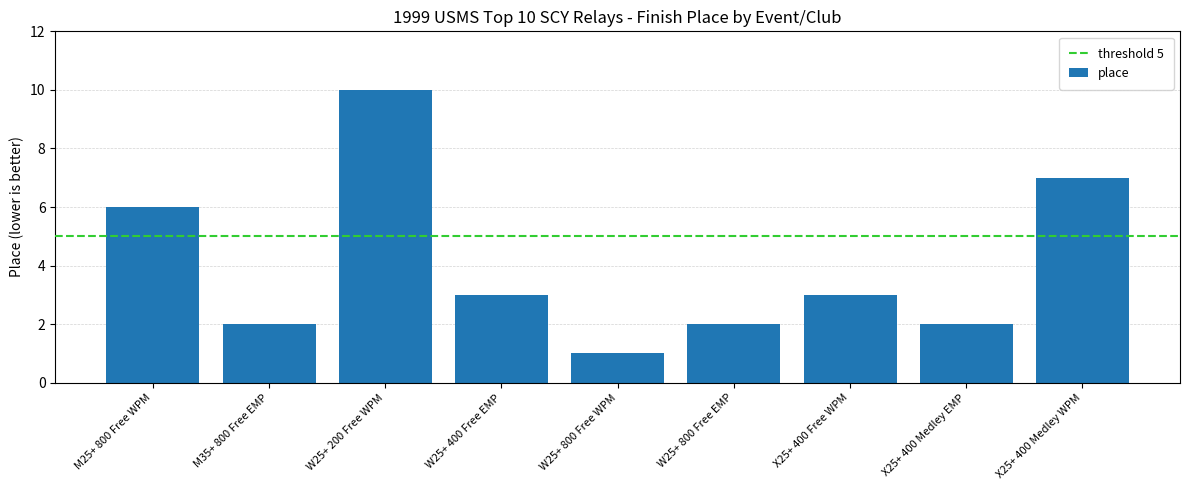

Reading right to left, what are all the values shown in this chart?

X25+ 400 Medley WPM=7	X25+ 400 Medley EMP=2	X25+ 400 Free WPM=3	W25+ 800 Free EMP=2	W25+ 800 Free WPM=1	W25+ 400 Free EMP=3	W25+ 200 Free WPM=10	M35+ 800 Free EMP=2	M25+ 800 Free WPM=6